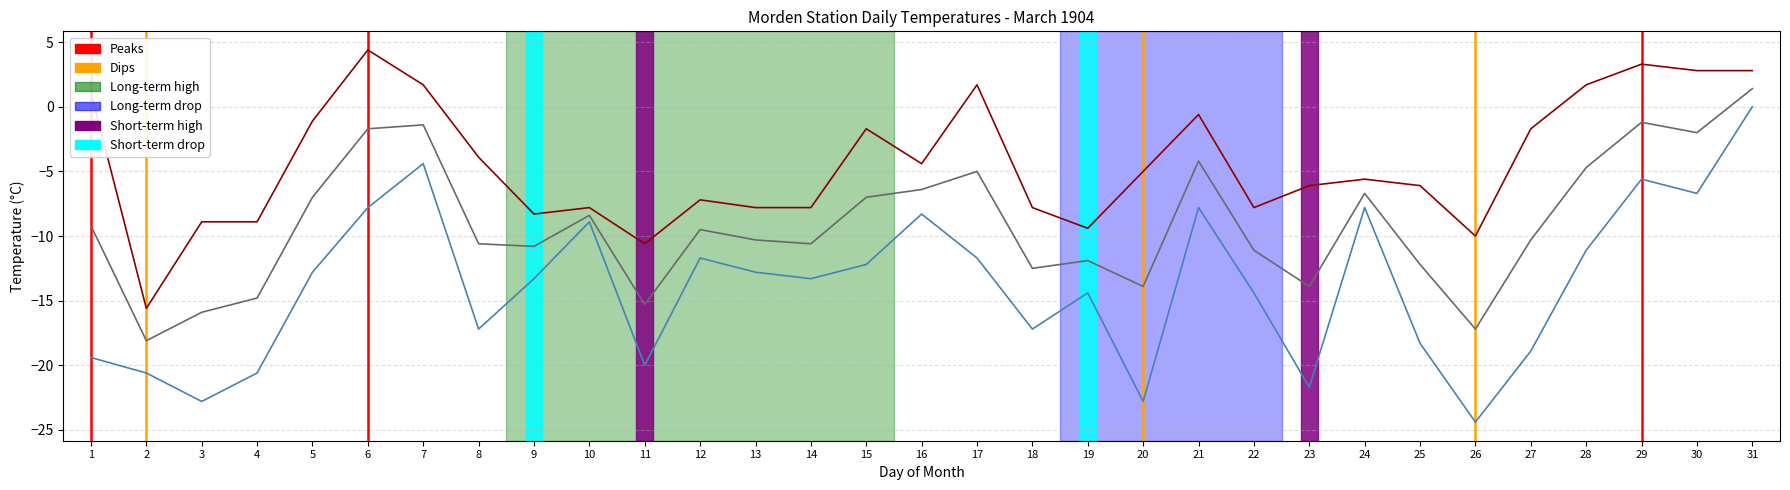

What is the difference between the highest and lowest values at 6?

12.2